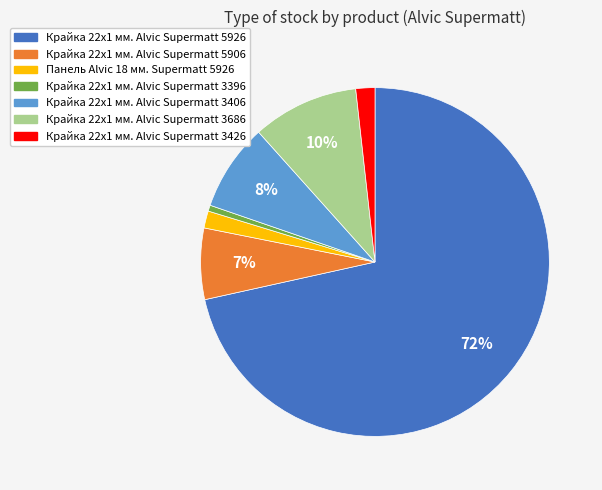

To the nearest percent, what percentage of the pie is Крайка 22x1 мм. Alvic Supermatt 3396?

1%